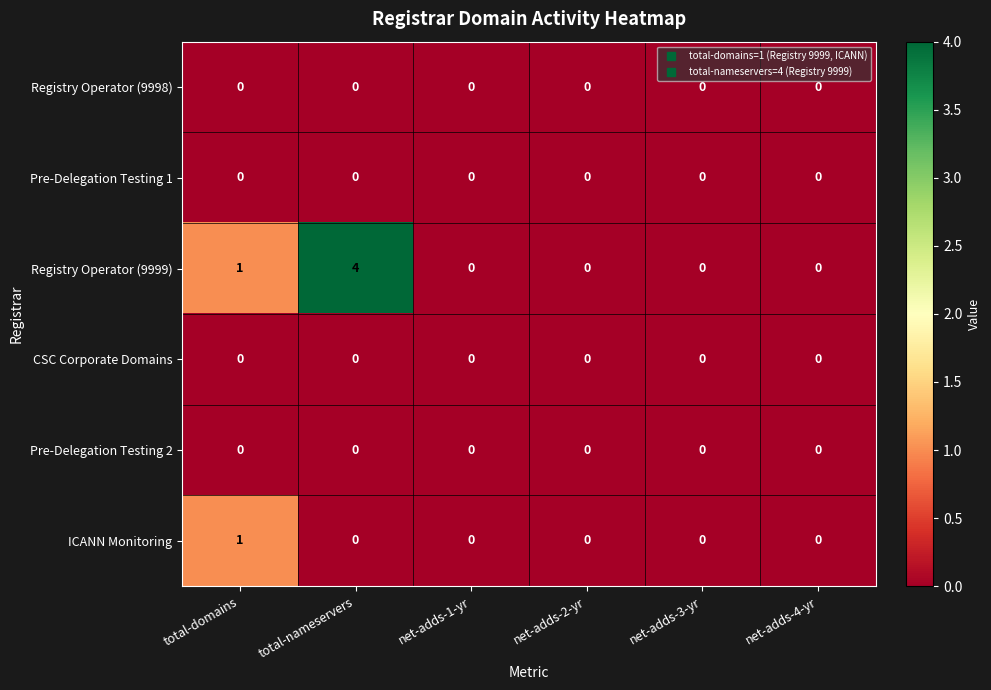

Is it true that CSC Corporate Domains equals 0 at net-adds-4-yr?

True